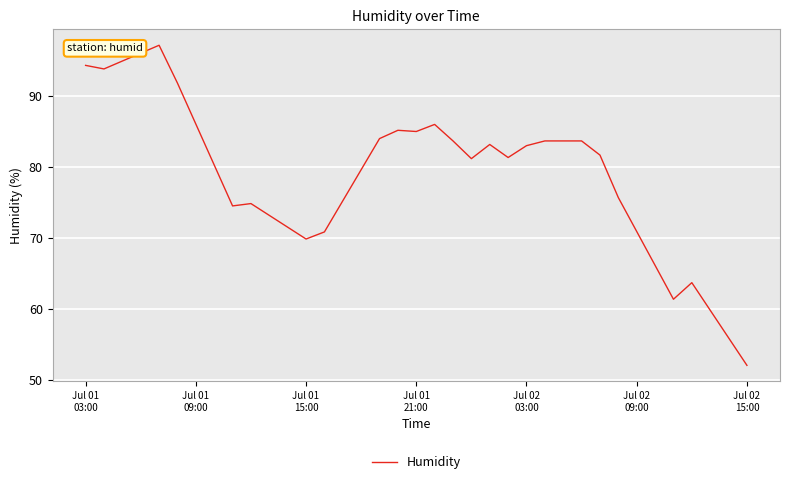

What is the difference between the maximum and minimum values?

45.2